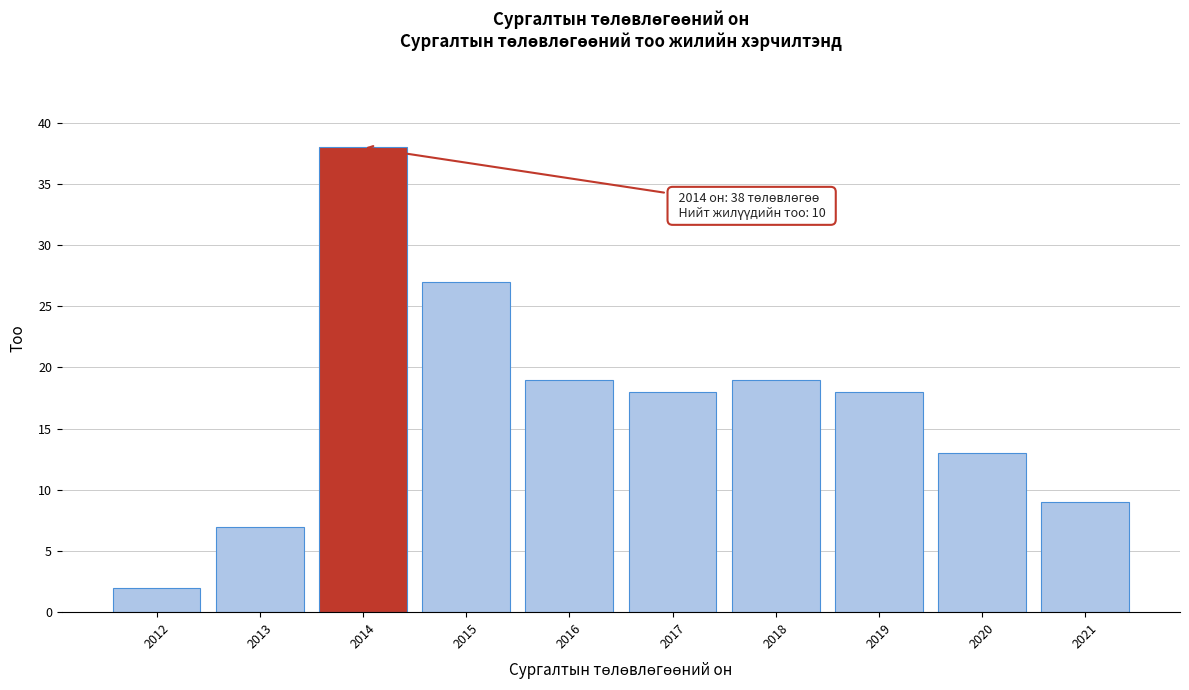

Reading left to right, extract all data points from this chart.

2	7	38	27	19	18	19	18	13	9